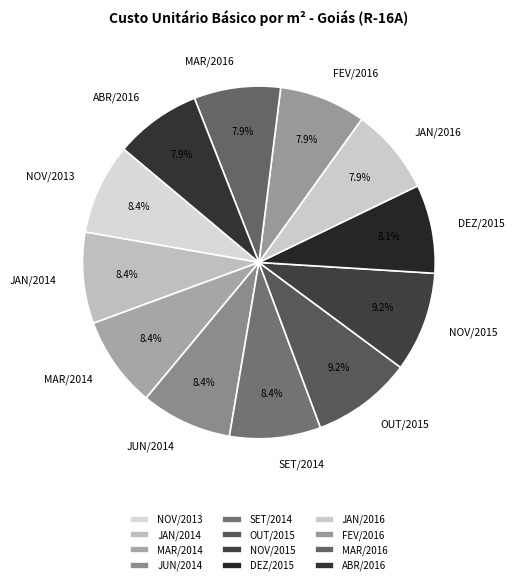

Does NOV/2015 account for over 50% of the chart?

No